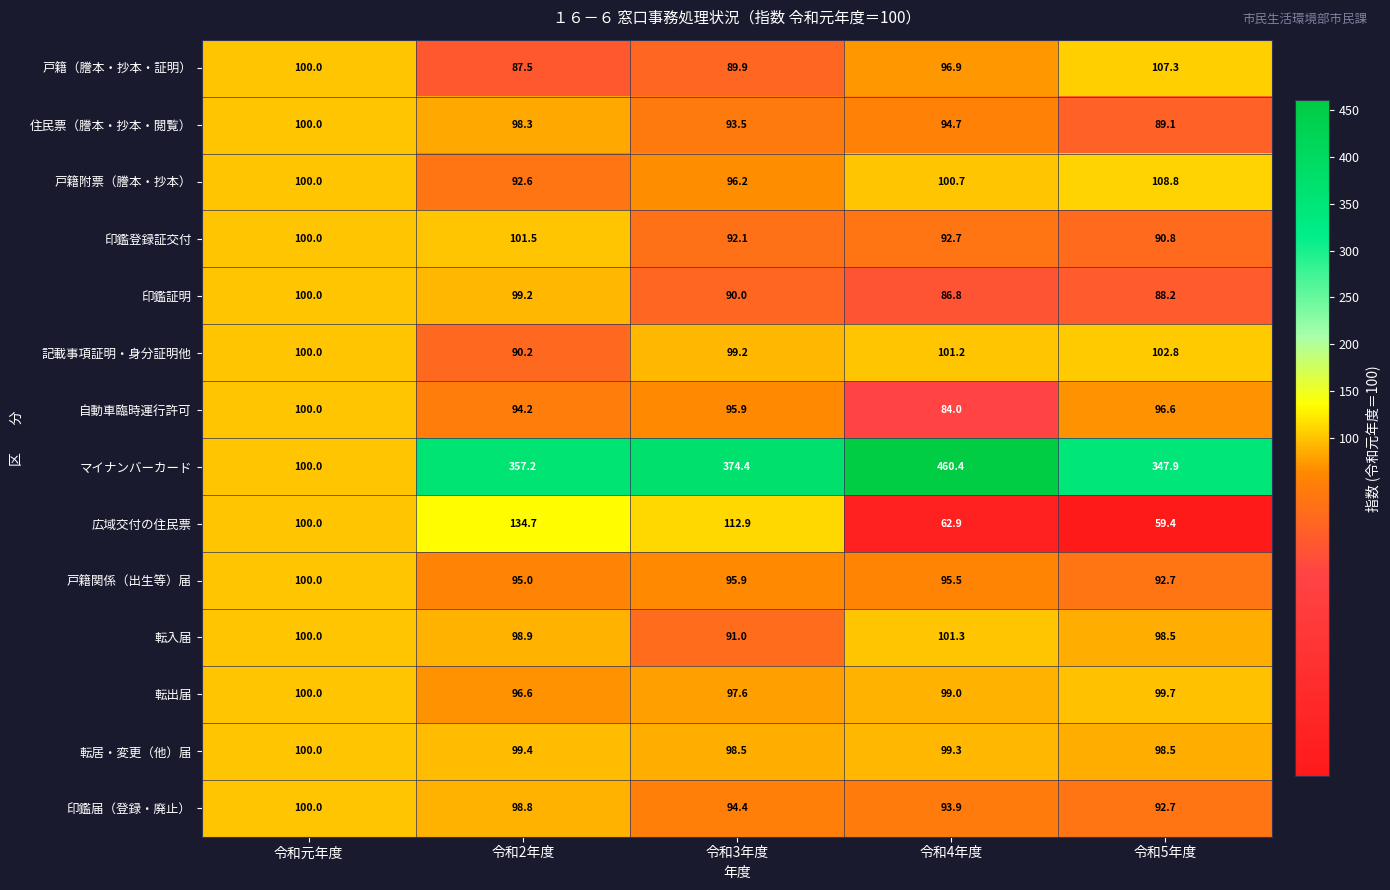

At which label does 住民票（謄本・抄本・閲覧） first exceed 94?

令和元年度